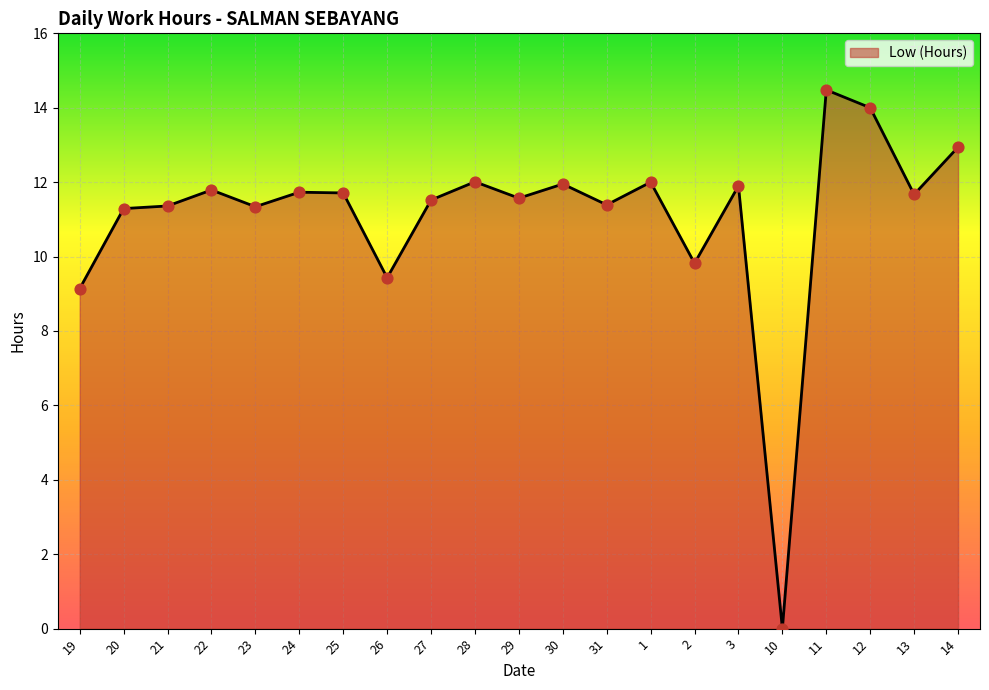

What is the ratio of the value at 20 to the value at 21?

1.0